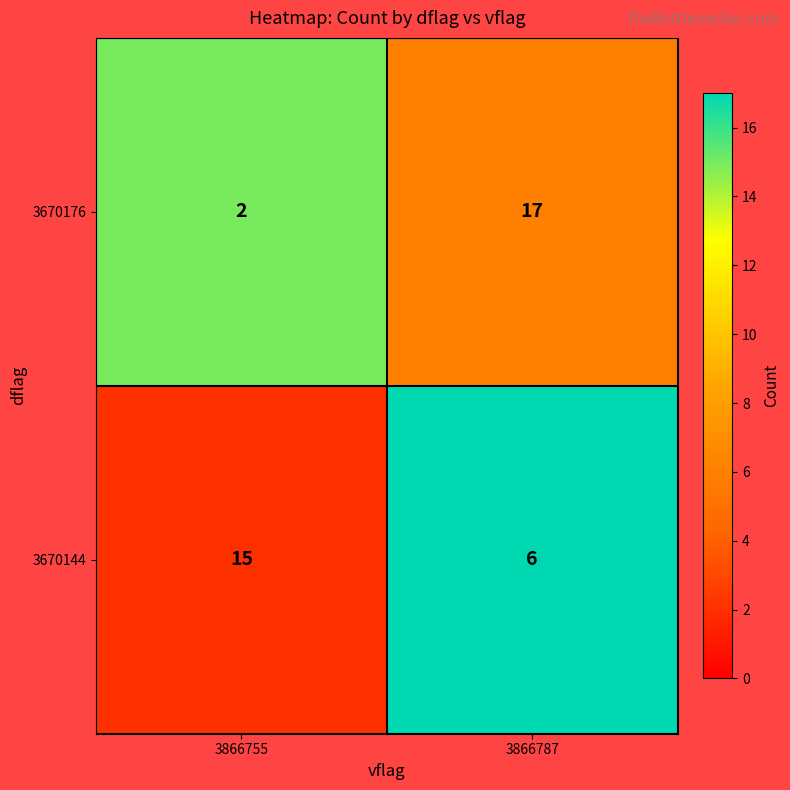

Count the number of data series in this chart.

2